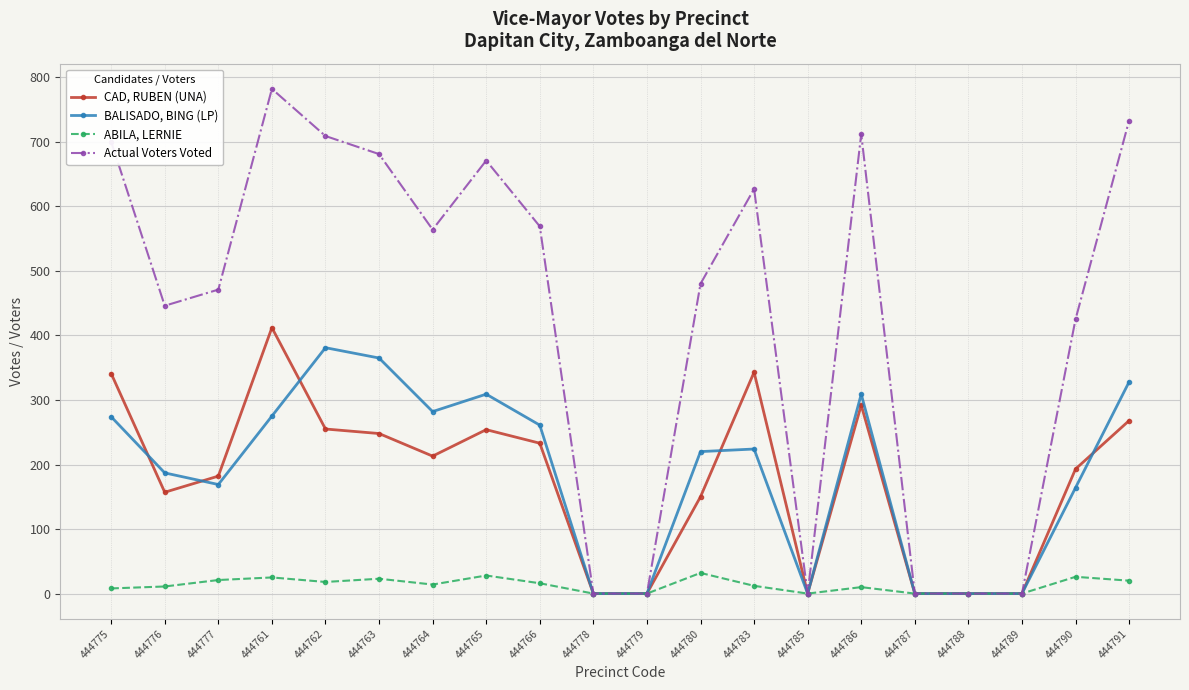

Rank the series by their maximum value, from lowest to highest.

ABILA, LERNIE, BALISADO, BING (LP), CAD, RUBEN (UNA), Actual Voters Voted